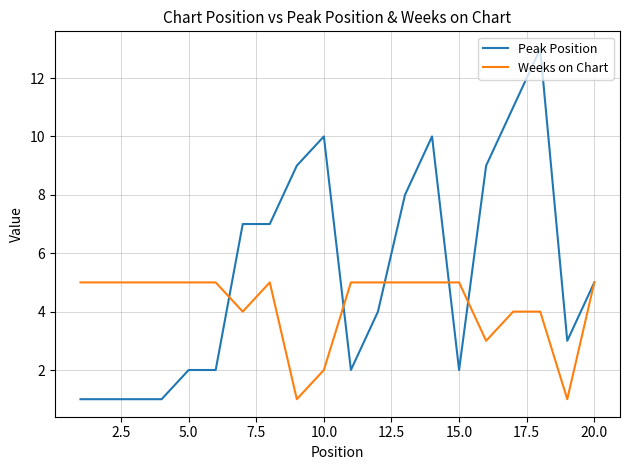

What is the greatest value displayed?

13